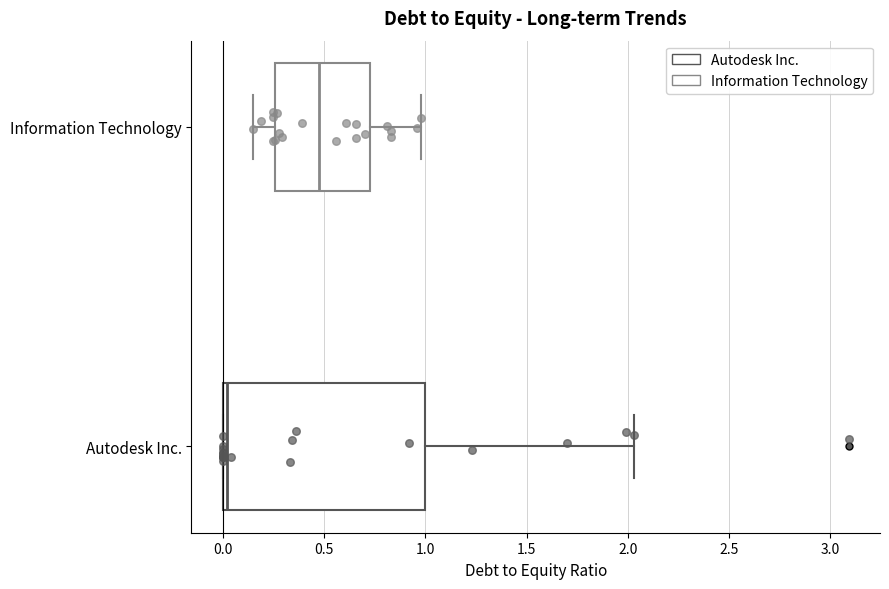

Where does the right whisker of the box for Information Technology end on the x-axis? The values are not printed on the chart, so give them approximately, as read against the axis.

1.00